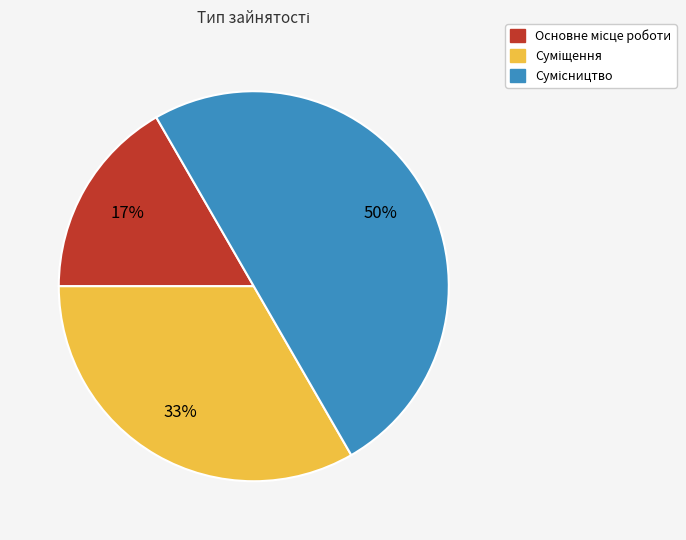

To the nearest percent, what is the average slice percentage?

33%